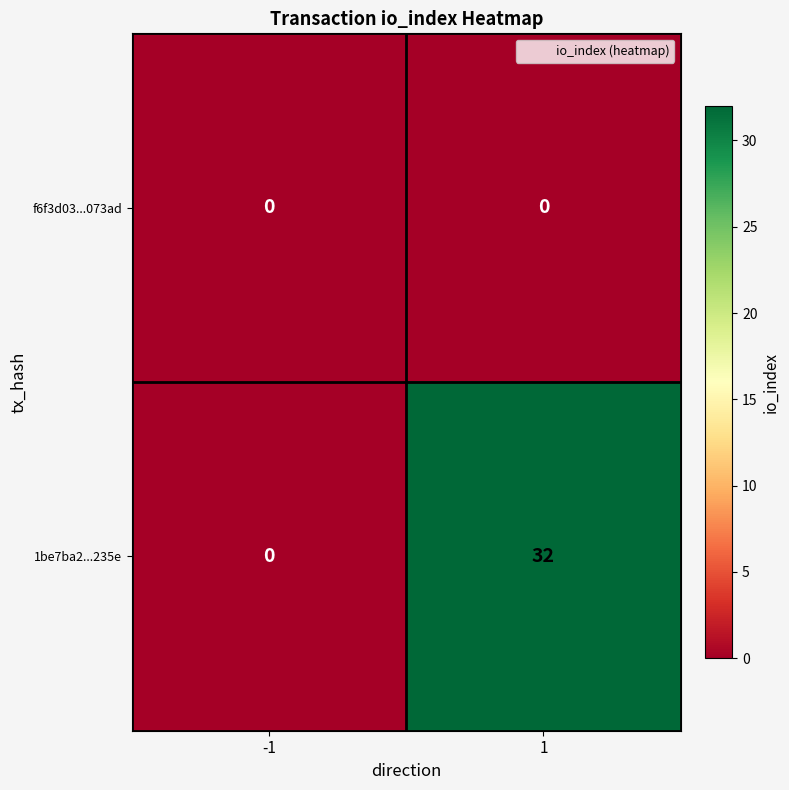

Reading right to left, list all the values displayed in this chart.

f6f3d03...073ad: 0	0
1be7ba2...235e: 32	0